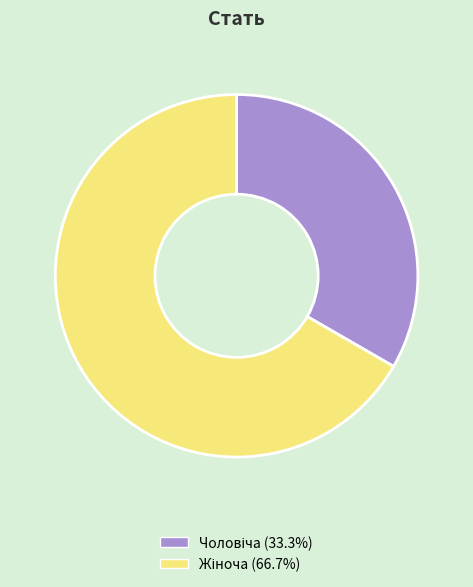

Count the number of slices in the pie.

2